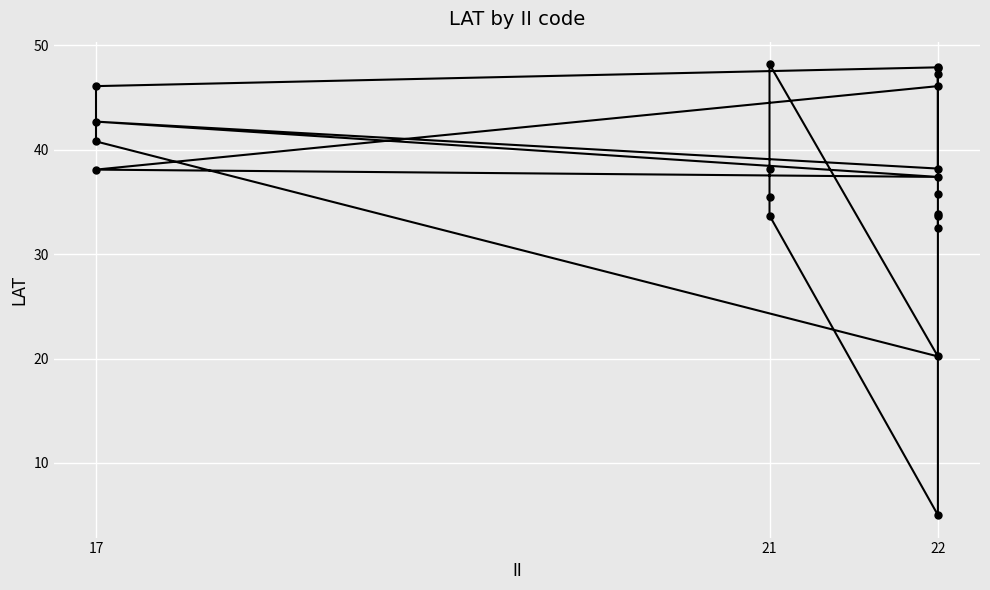

Is it true that the value at 22 is 47.7?

False